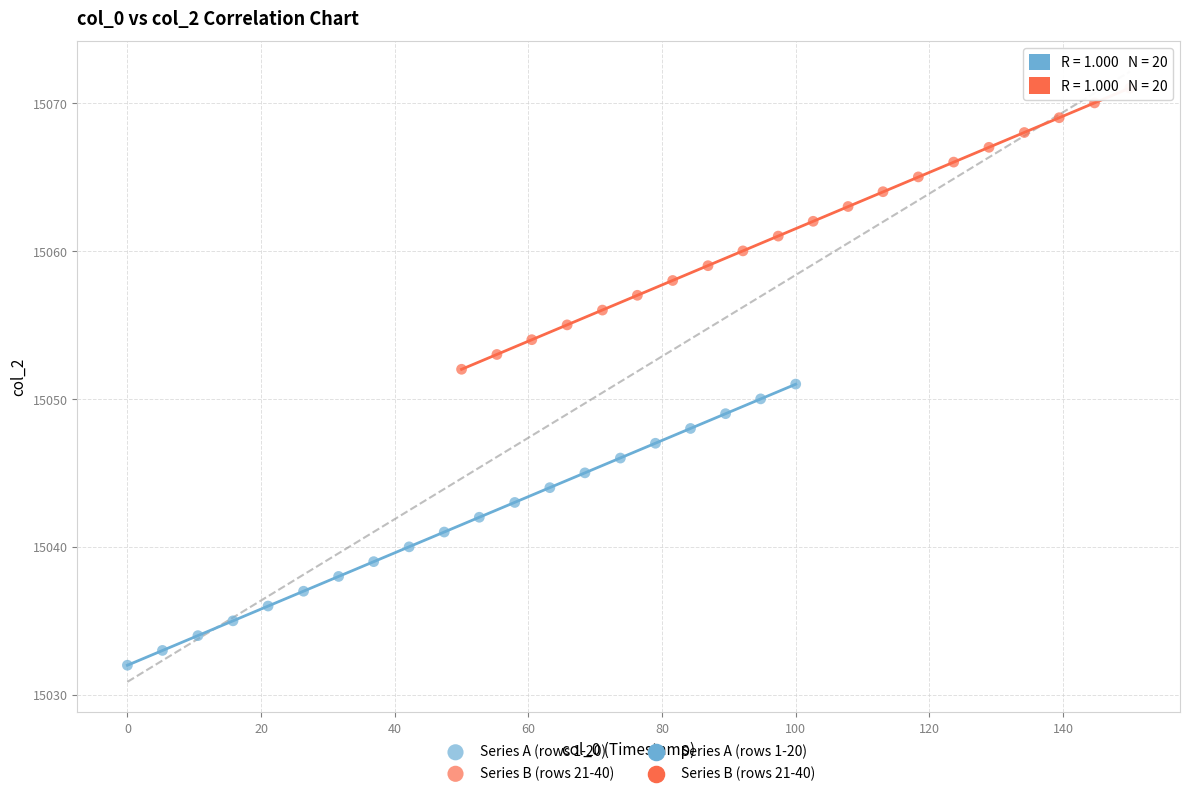

Which series reaches the minimum Y coordinate?

Series A (rows 1-20)